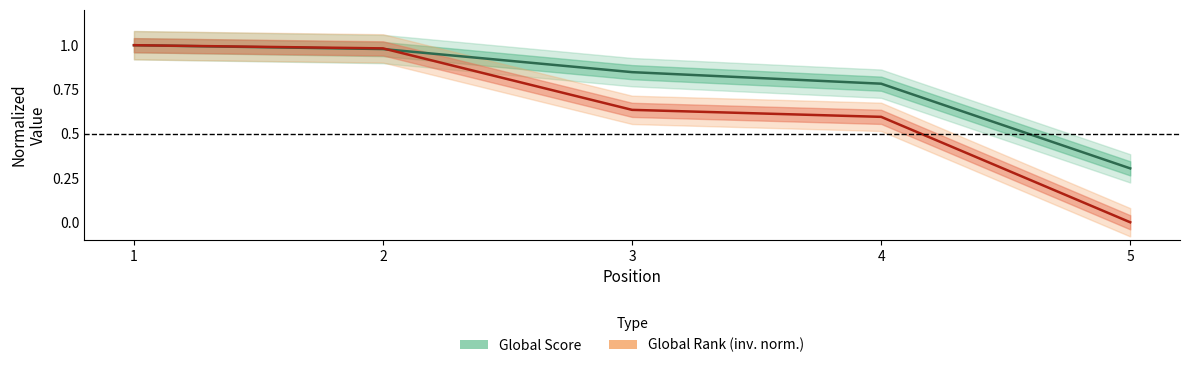

Count the number of data series in this chart.

2